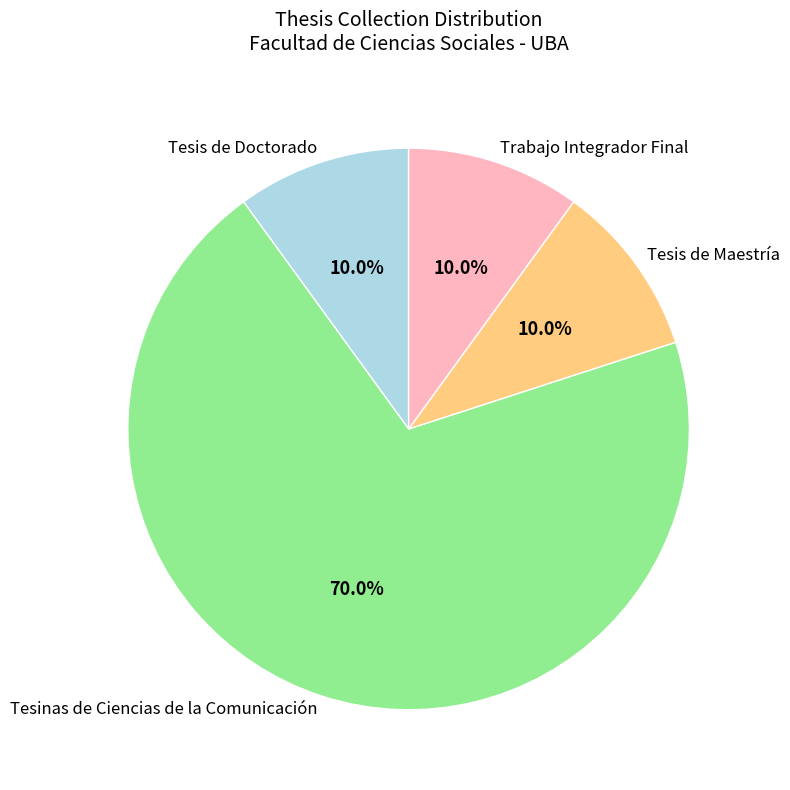

How many segments does this pie chart have?

4